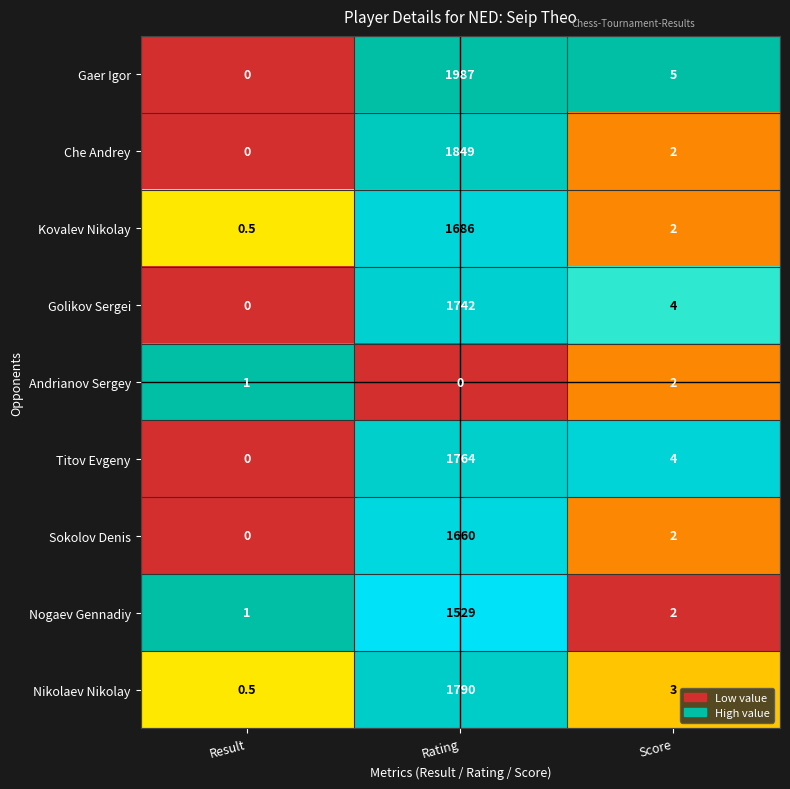

What is the sum of the Sokolov Denis values at Rating and Result?

1660.0